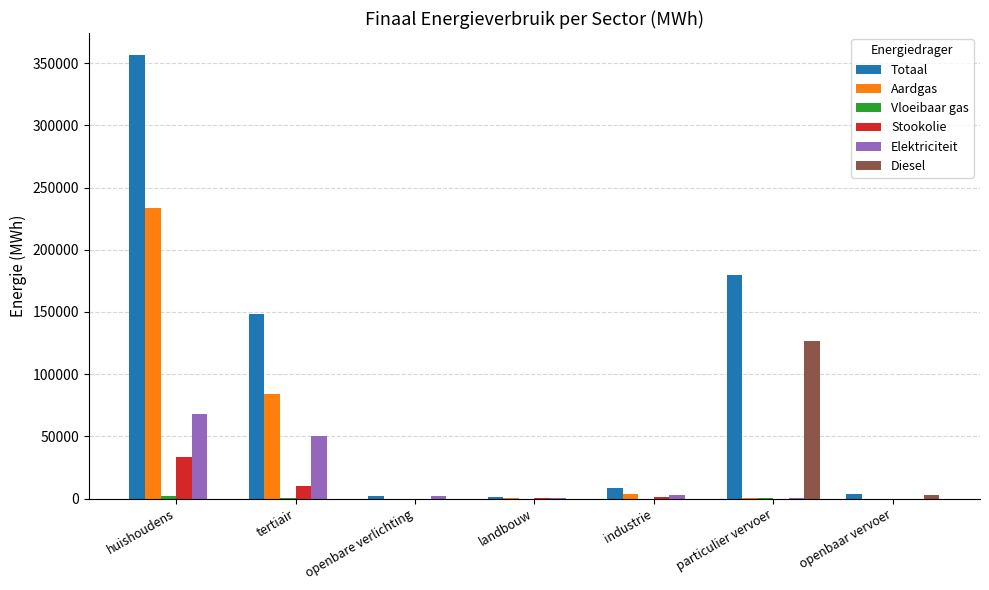

Where is Aardgas nearest to the value 116921?

tertiair